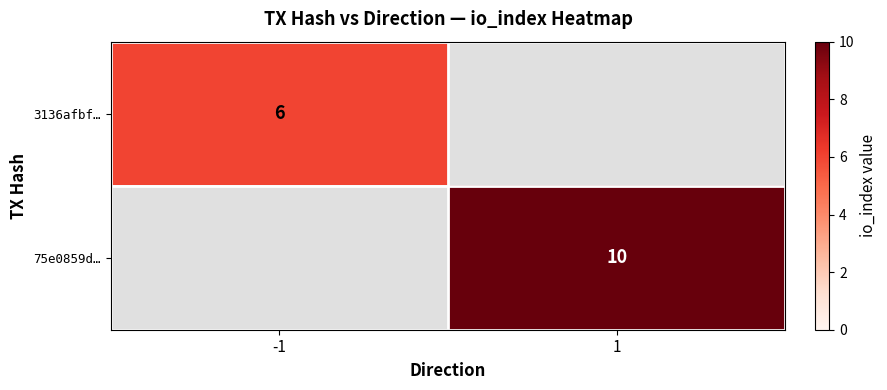

Is it true that 75e0859d… equals 10 at 1?

True